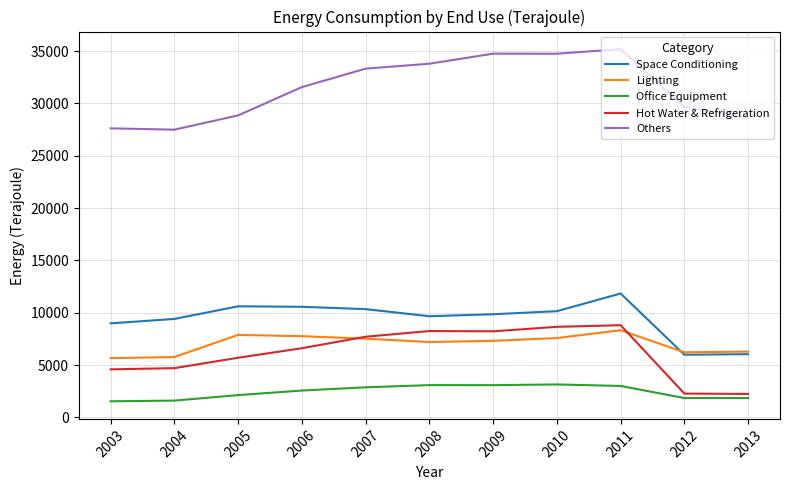

Which series has the largest total across all categories?

Others